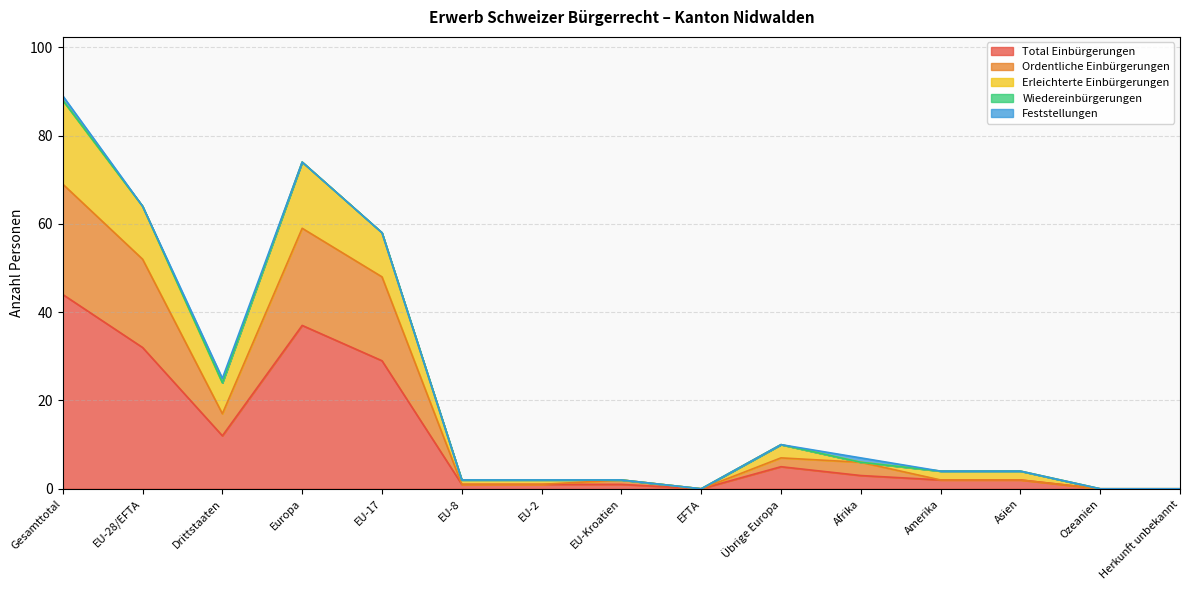

What is the average value of the Total Einbürgerungen series?

11